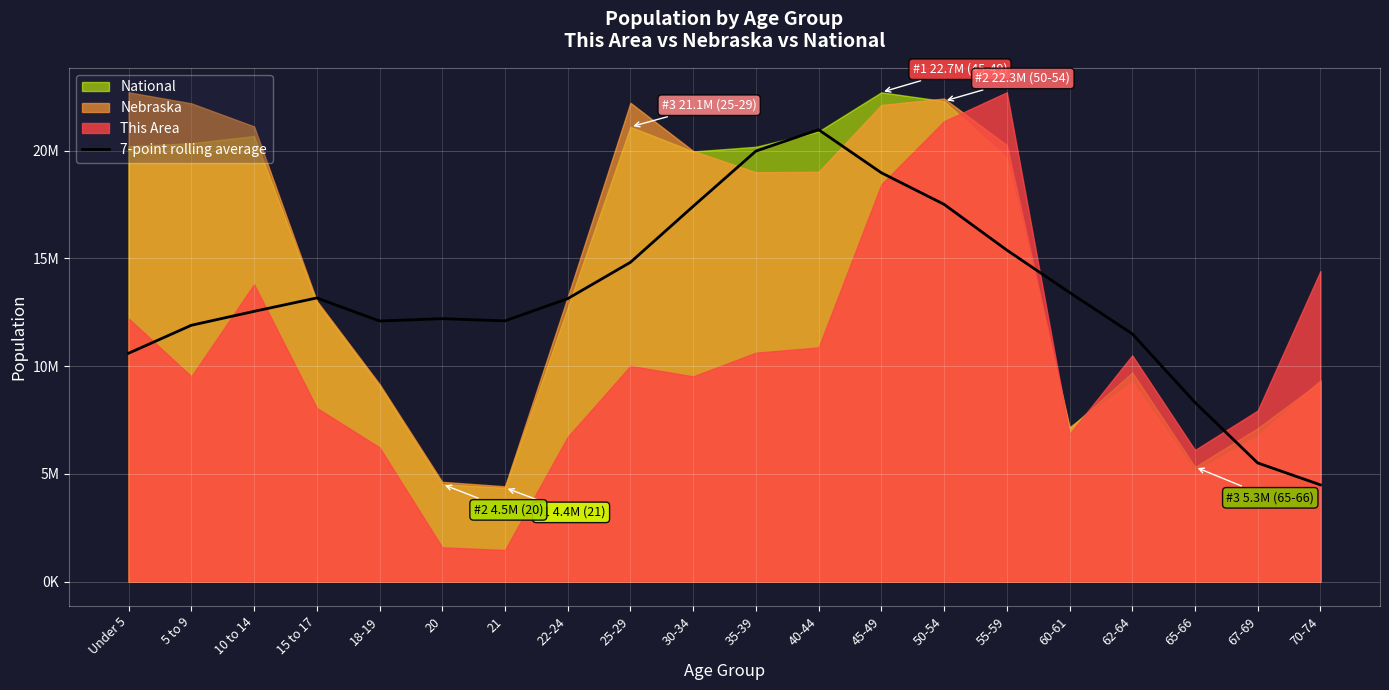

Reading left to right, list all the values displayed in this chart.

10597352.4	11895365.1	12540955.0	13162997.0	12093170.4	12200769.3	12098612.9	13130811.1	14817221.9	17415716.4	19979120.9	20972296.4	18973993.3	17508578.7	15385758.7	13417815.4	11499183.3	8313736.9	5504479.0	4488232.3